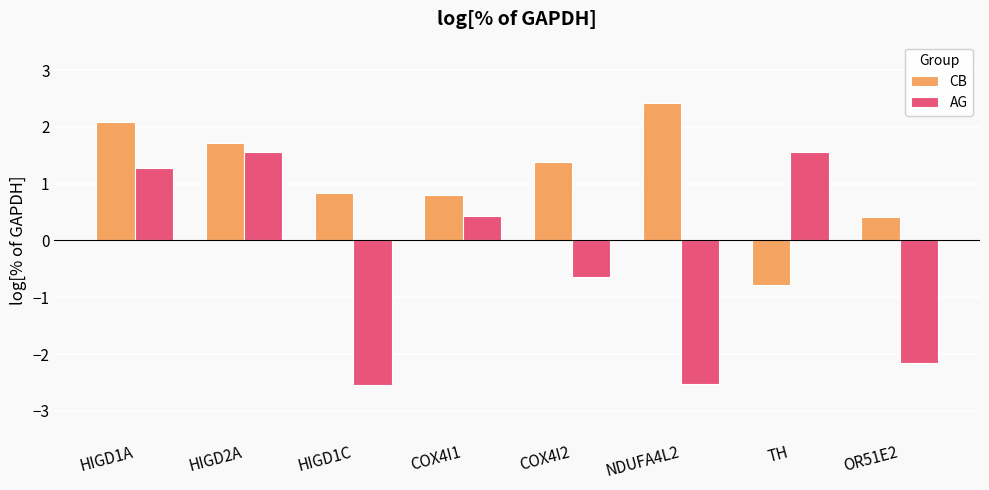

What is the spread (max minus min) of values at COX4I2?

2.0